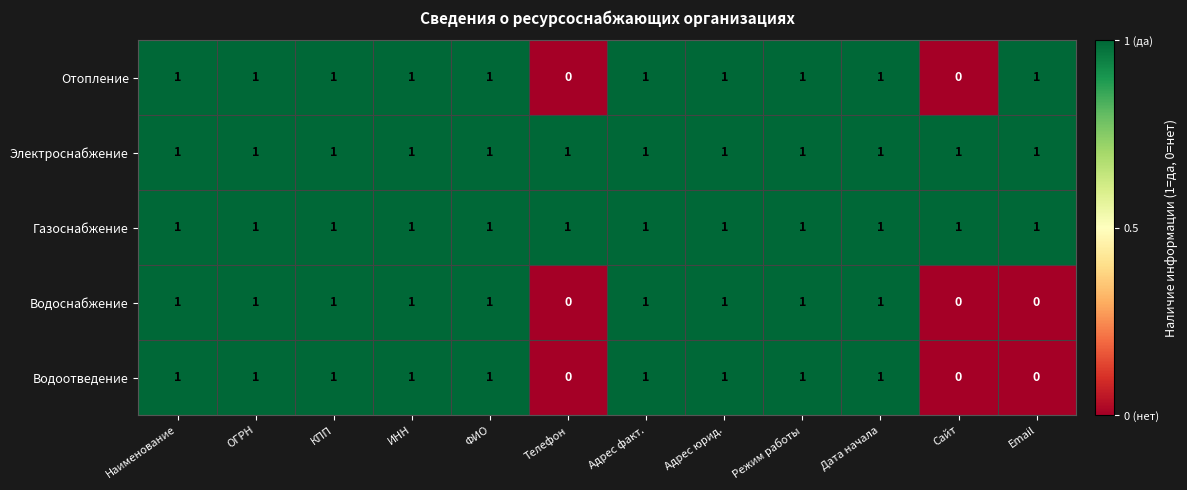

How many Водоотведение values are between 1 and 2?

9